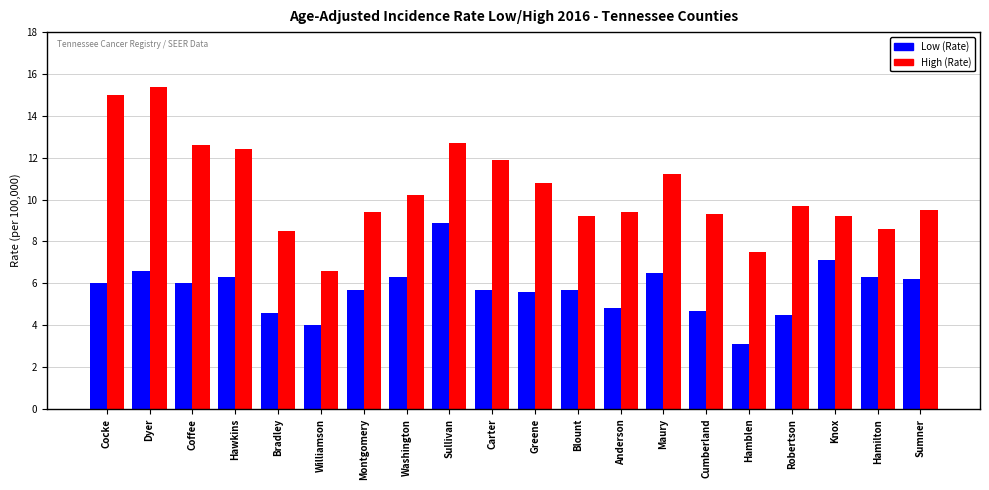

Reading left to right, what are all the values shown in this chart?

Low (Rate): 6.0	6.6	6.0	6.3	4.6	4.0	5.7	6.3	8.9	5.7	5.6	5.7	4.8	6.5	4.7	3.1	4.5	7.1	6.3	6.2
High (Rate): 15.0	15.4	12.6	12.4	8.5	6.6	9.4	10.2	12.7	11.9	10.8	9.2	9.4	11.2	9.3	7.5	9.7	9.2	8.6	9.5